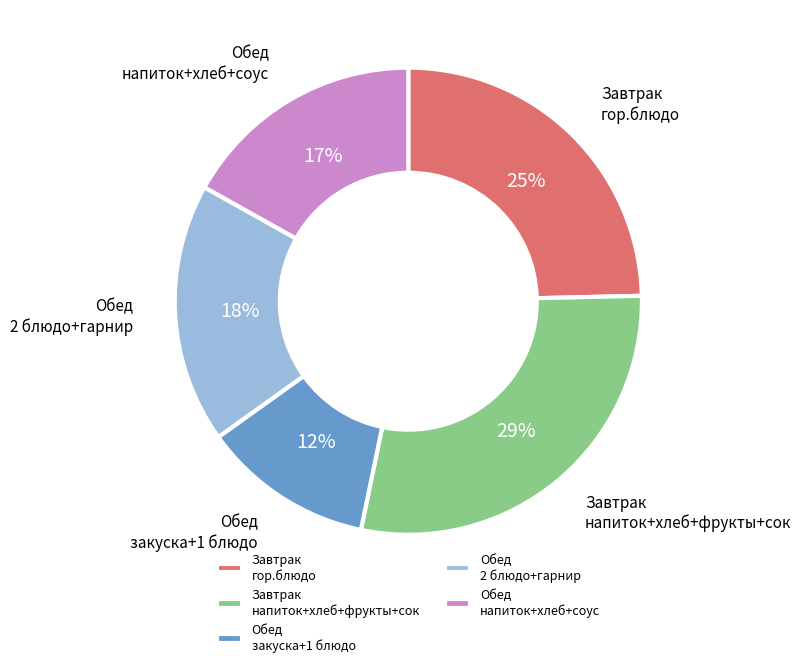

To the nearest percent, what portion does Завтрак напиток+хлеб+фрукты+сок represent?

29%